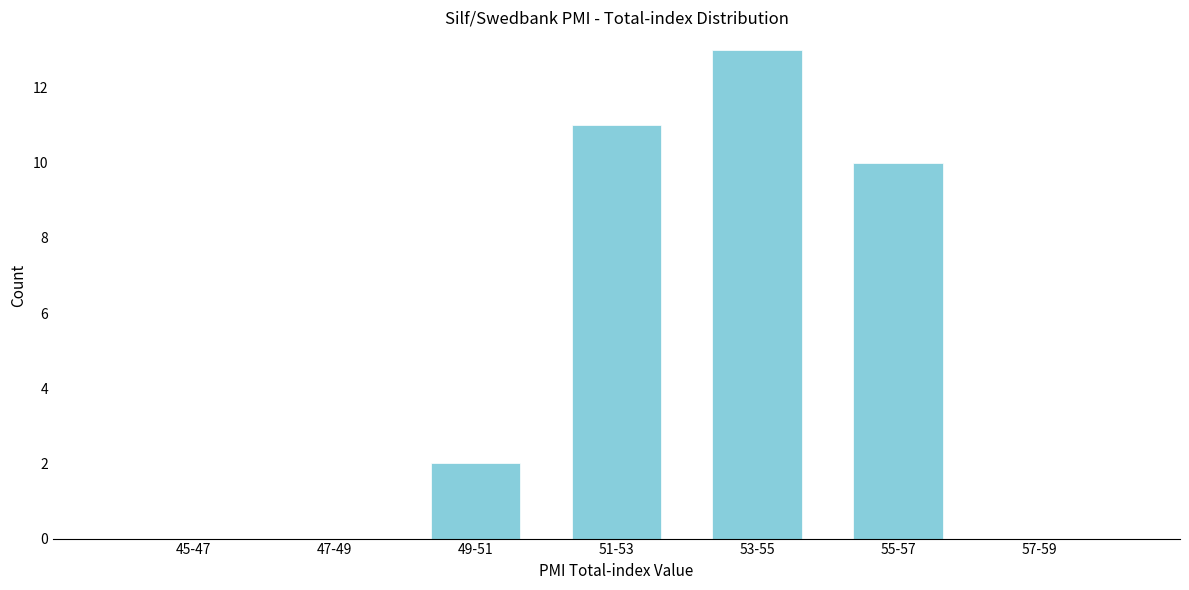

Reading right to left, transcribe all the data shown in this chart.

57-59=0	55-57=10	53-55=13	51-53=11	49-51=2	47-49=0	45-47=0